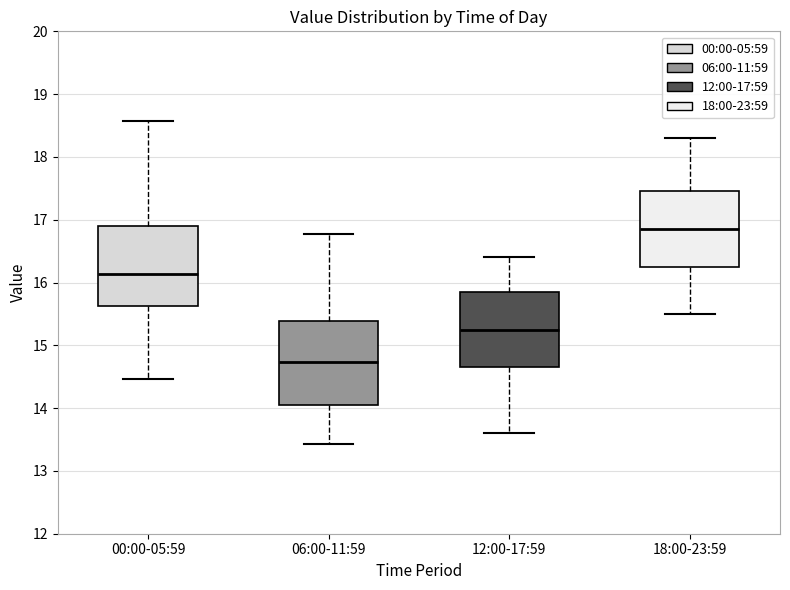

Reading left to right, transcribe this box plot: for each box, give where its median line is, the range the box spans, and where its two whiskers end, as read against the y-axis. The values are not printed on the chart, so give them approximately, as read against the axis.

00:00-05:59: median 16.1, box 15.6 to 16.9, whiskers 14.5 to 18.6
06:00-11:59: median 14.7, box 14.1 to 15.4, whiskers 13.4 to 16.8
12:00-17:59: median 15.3, box 14.7 to 15.9, whiskers 13.6 to 16.4
18:00-23:59: median 16.9, box 16.3 to 17.5, whiskers 15.5 to 18.3